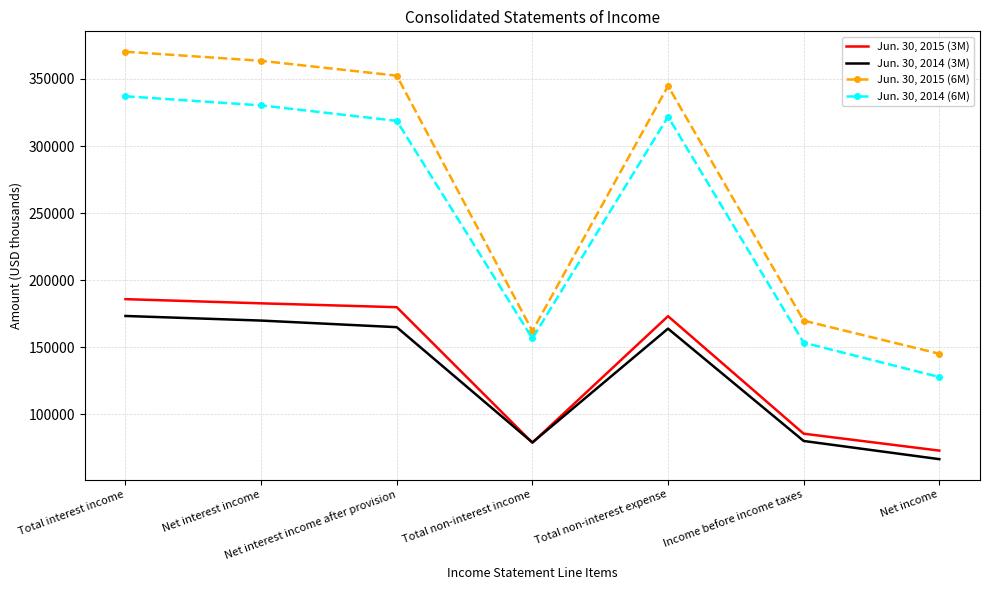

How many interior local peaks does the Jun. 30, 2014 (3M) series have?

1